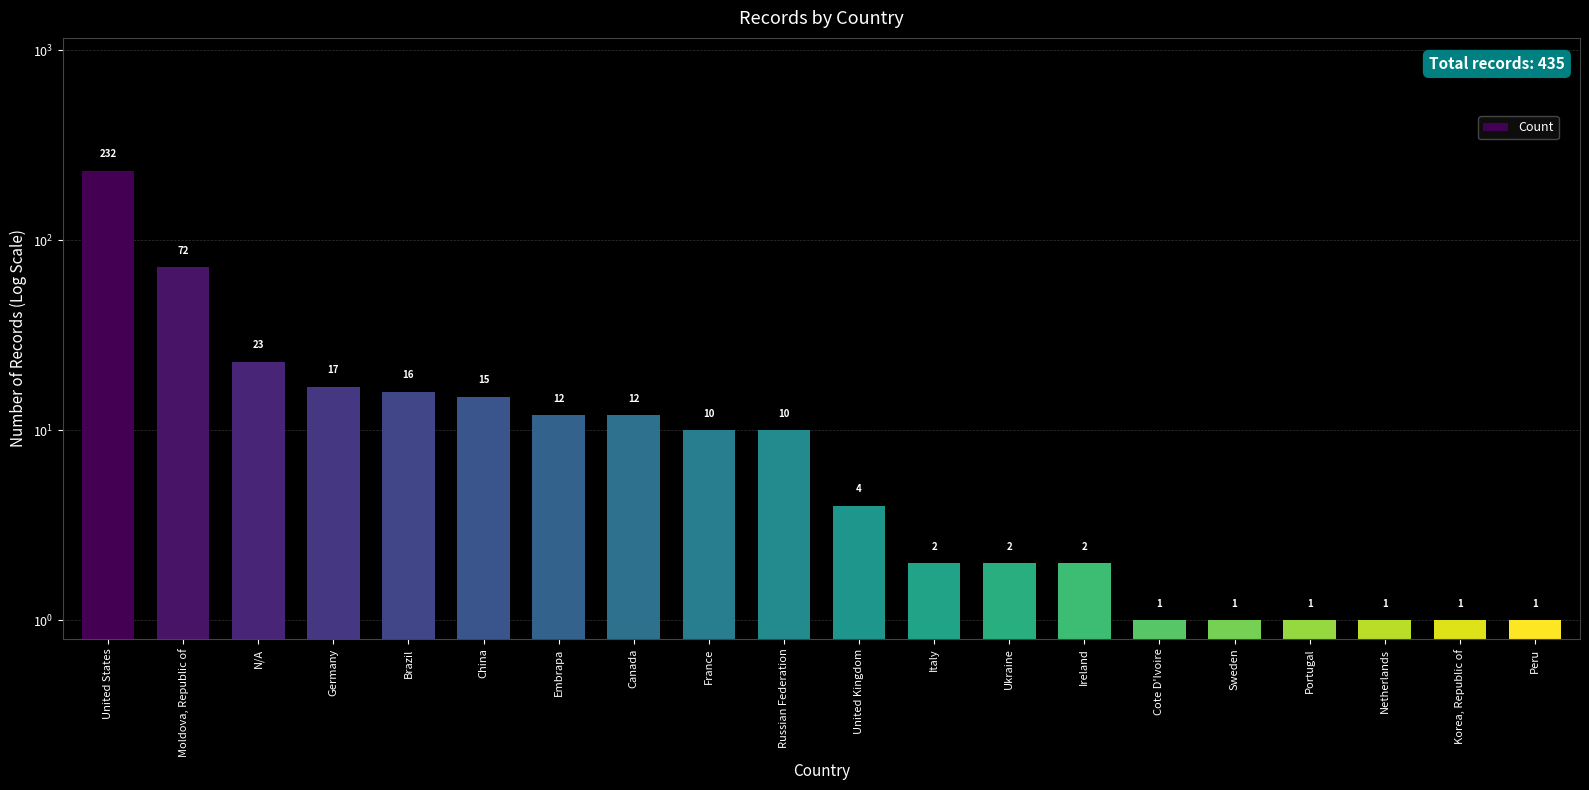

Which has a higher value, Canada or United States?

United States